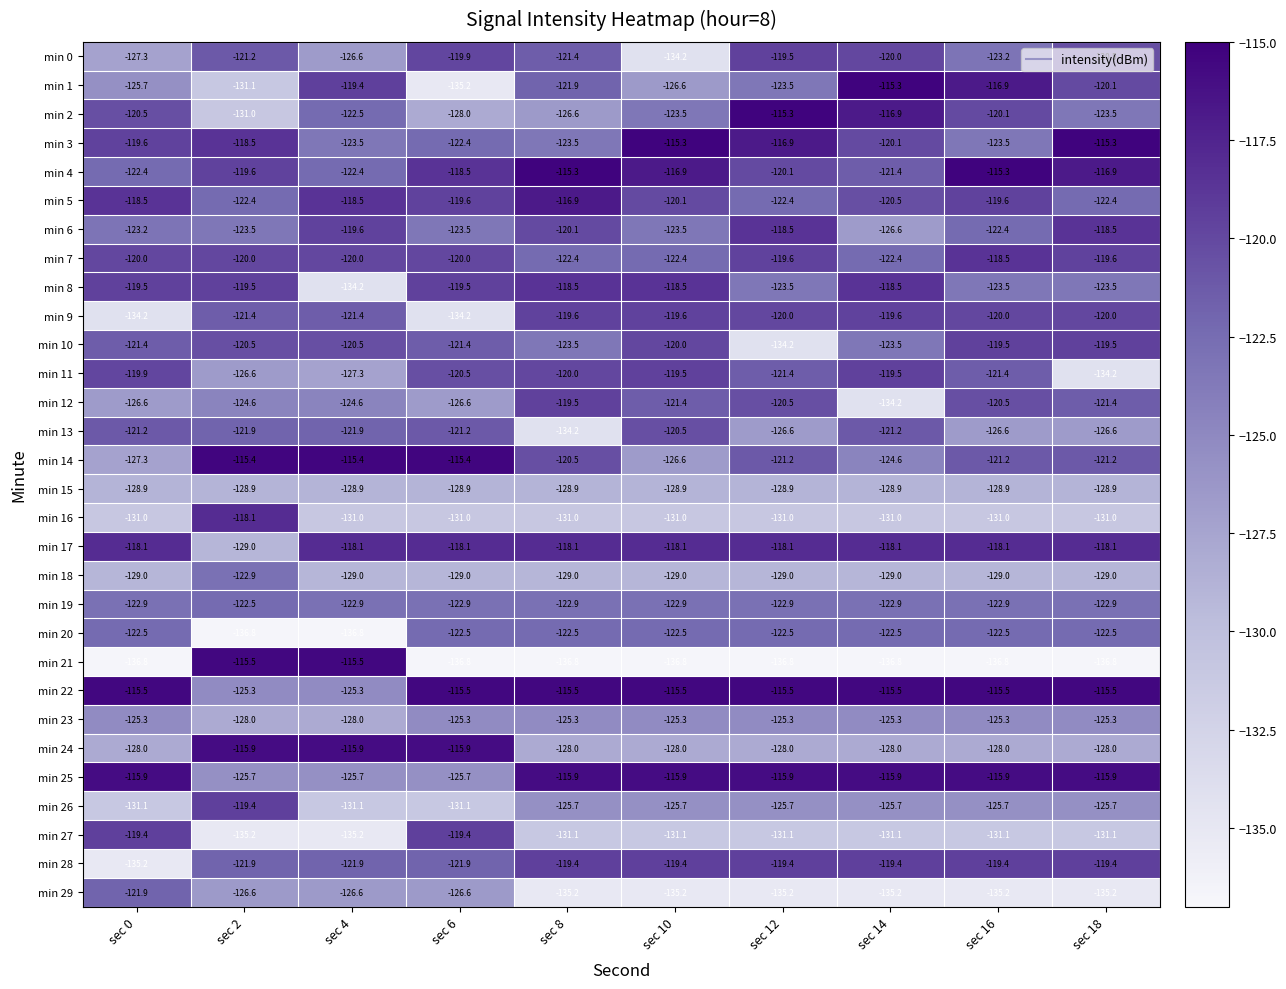

What is the sum of all min 0 values?

-1233.8